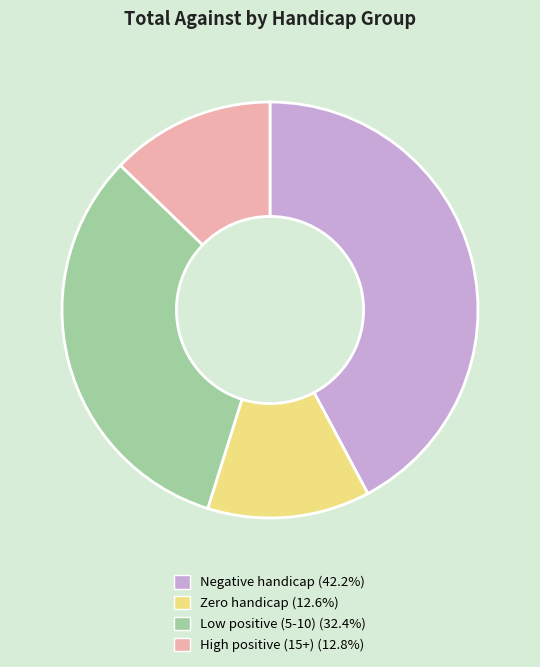

Does any single category account for the majority?

No